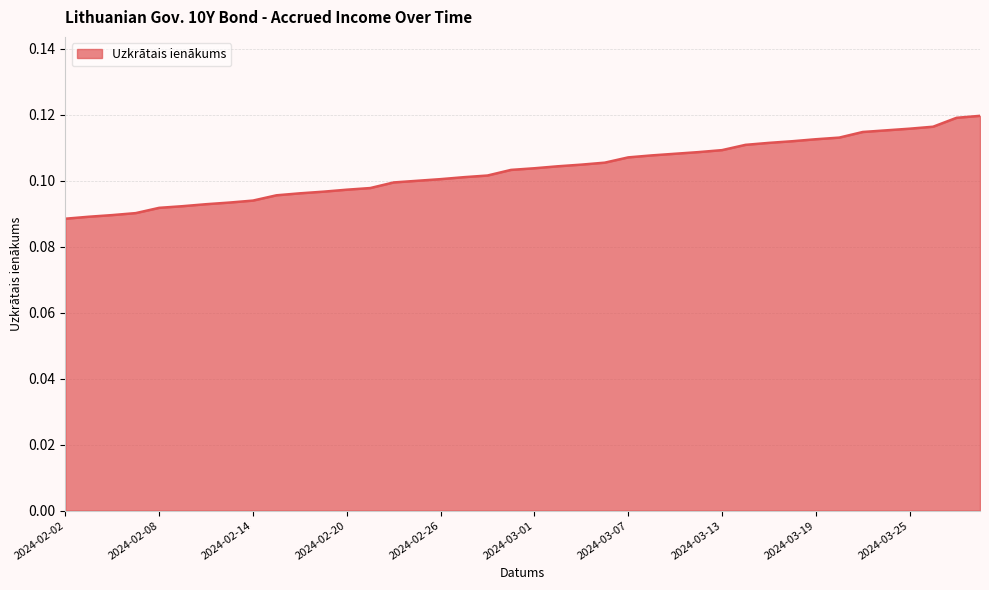

True or false: the data shows 0.0 at 2024-03-19.

False